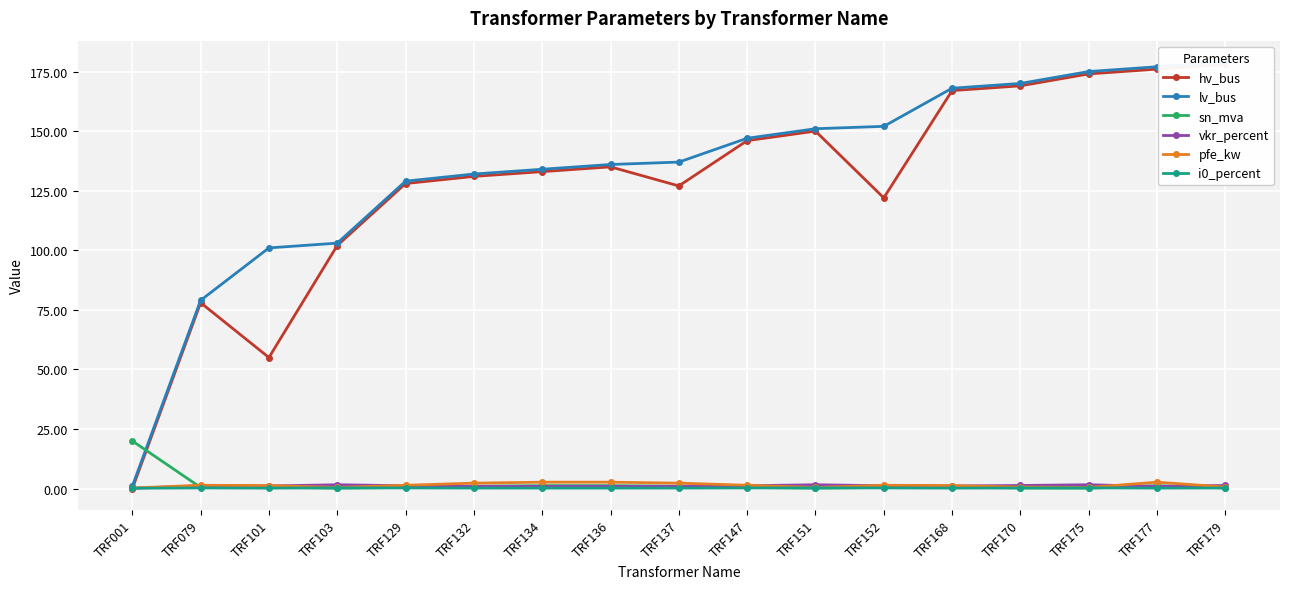

At which category does hv_bus reach its first local peak?

TRF079